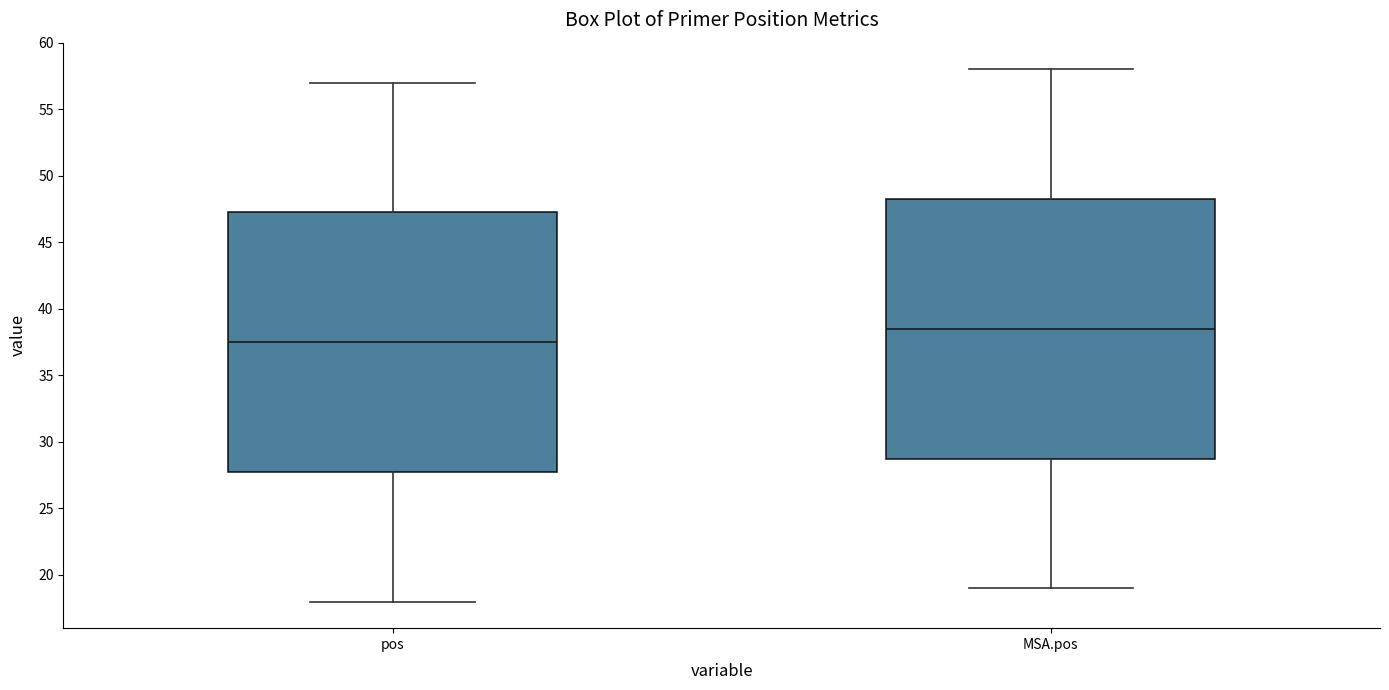

Reading left to right, read every box against the y-axis: the position of its median line, the range the box covers, and the ends of its whiskers. The values are not printed on the chart, so give them approximately, as read against the axis.

pos: median 37.5, box 28.0 to 47.5, whiskers 18.0 to 57.0
MSA.pos: median 38.5, box 29.0 to 48.5, whiskers 19.0 to 58.0